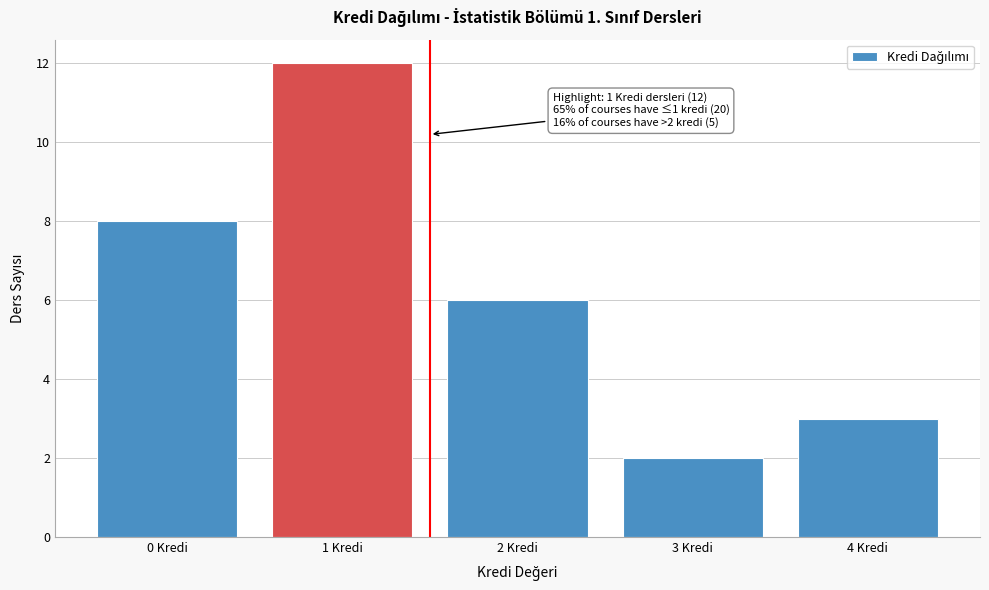

Reading left to right, list all the values displayed in this chart.

0 Kredi=8	1 Kredi=12	2 Kredi=6	3 Kredi=2	4 Kredi=3